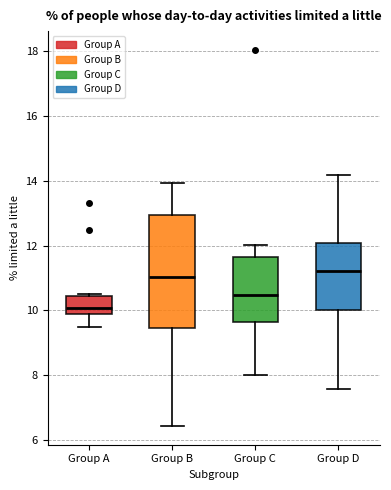

Where does the median line of the box for Group C sit on the y-axis? The values are not printed on the chart, so give them approximately, as read against the axis.

10.4